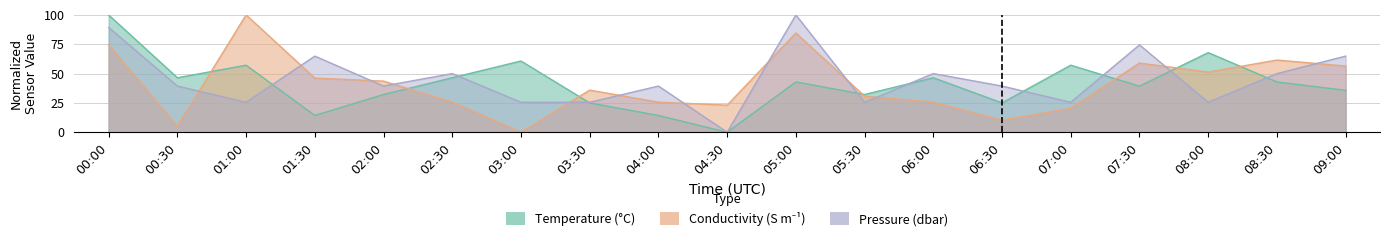

Is it true that Temperature equals 111.2 at 08:00?

False